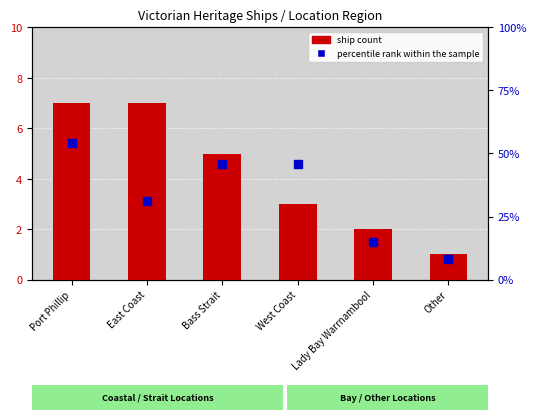

What is the total value across all series at Bass Strait?

51